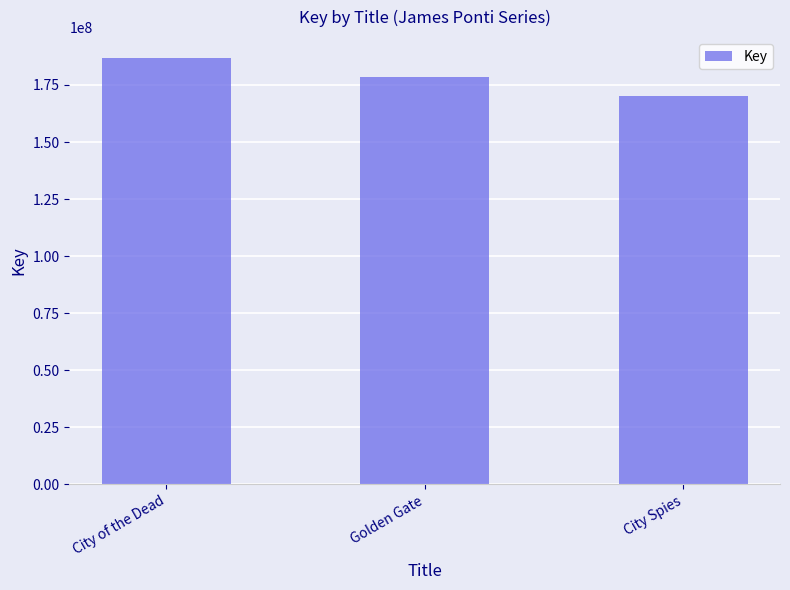

True or false: the data shows 178416343 at Golden Gate.

True